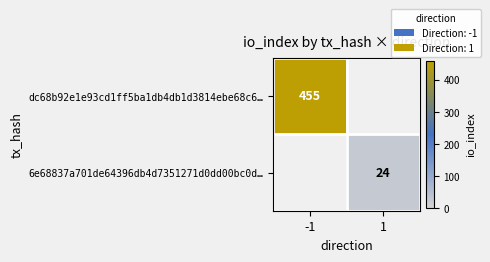

What is the total value across all series at -1?

455